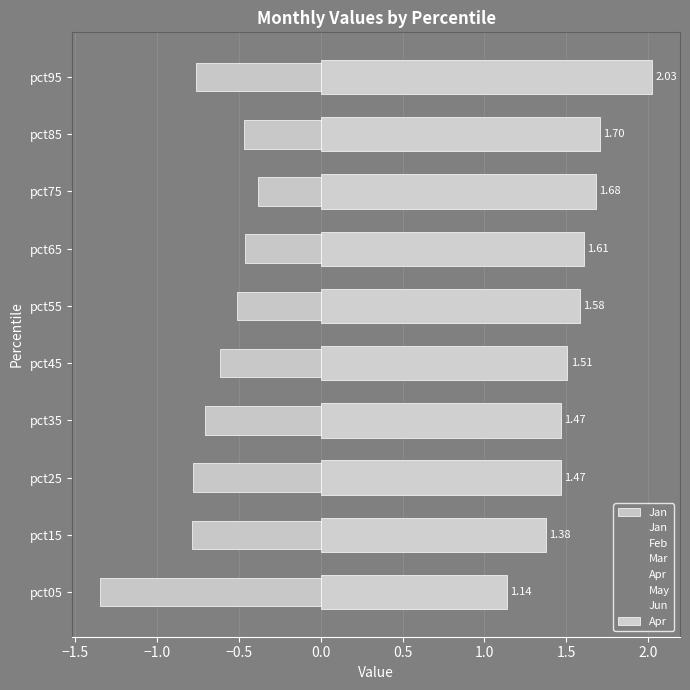

Which series has the largest total across all categories?

Apr